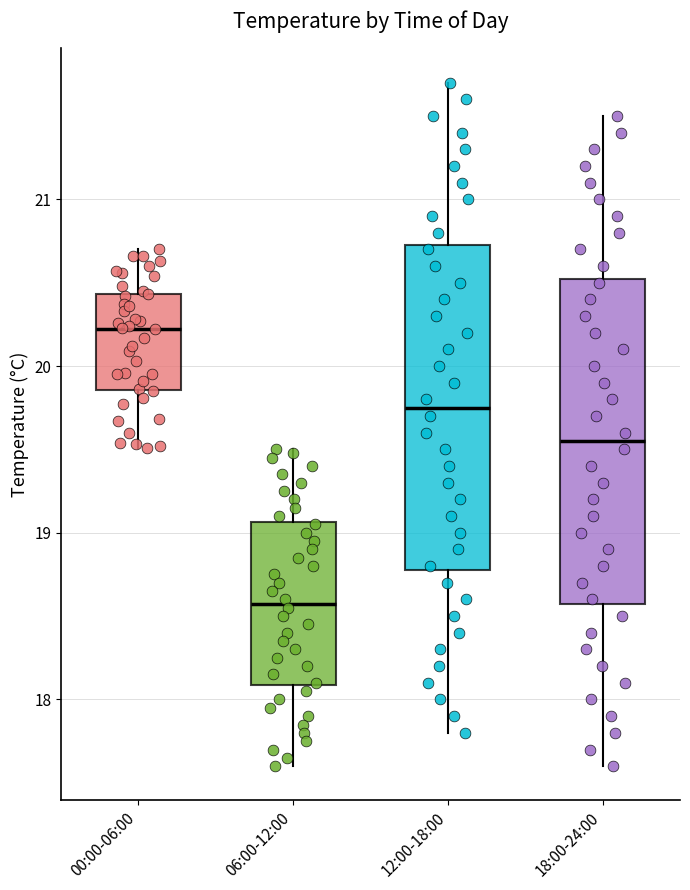

Reading left to right, read every box against the y-axis: the position of its median line, the range the box covers, and the ends of its whiskers. The values are not printed on the chart, so give them approximately, as read against the axis.

00:00-06:00: median 20.2, box 19.9 to 20.4, whiskers 19.5 to 20.7
06:00-12:00: median 18.6, box 18.1 to 19.1, whiskers 17.6 to 19.5
12:00-18:00: median 19.8, box 18.8 to 20.7, whiskers 17.8 to 21.7
18:00-24:00: median 19.6, box 18.6 to 20.5, whiskers 17.6 to 21.5